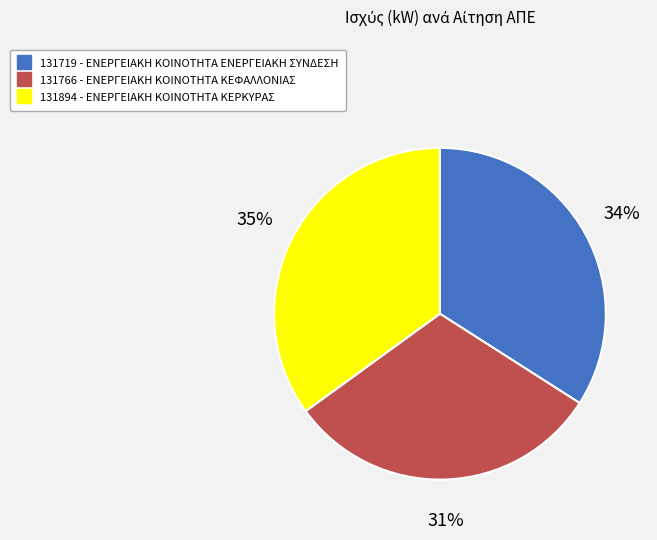

Does 131719 represent more than half of the total?

No